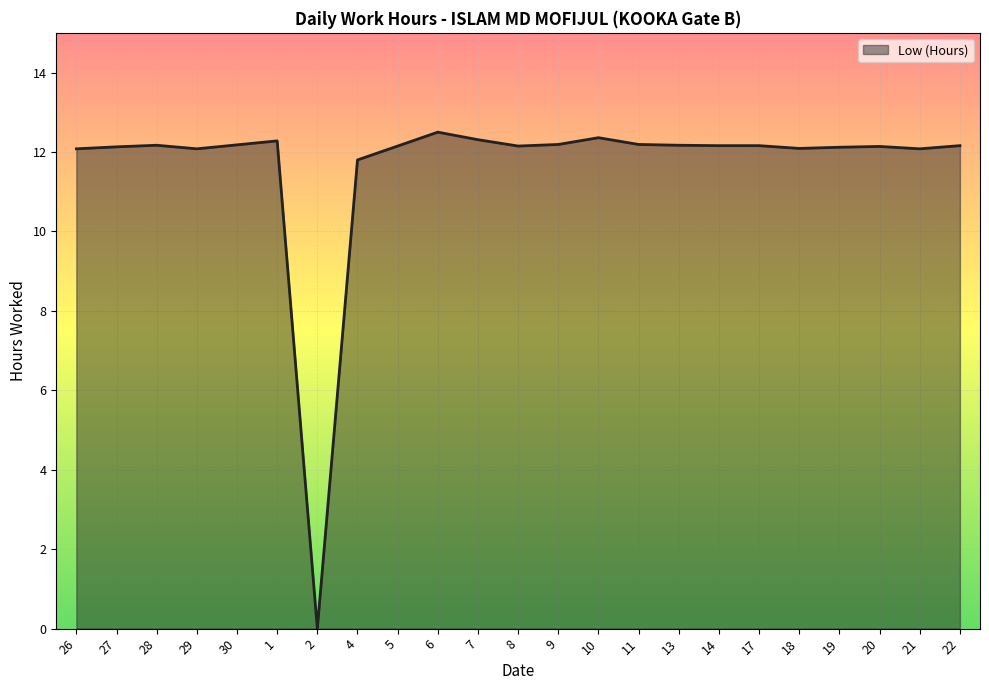

True or false: the data has more than 0 interior local peaks.

True